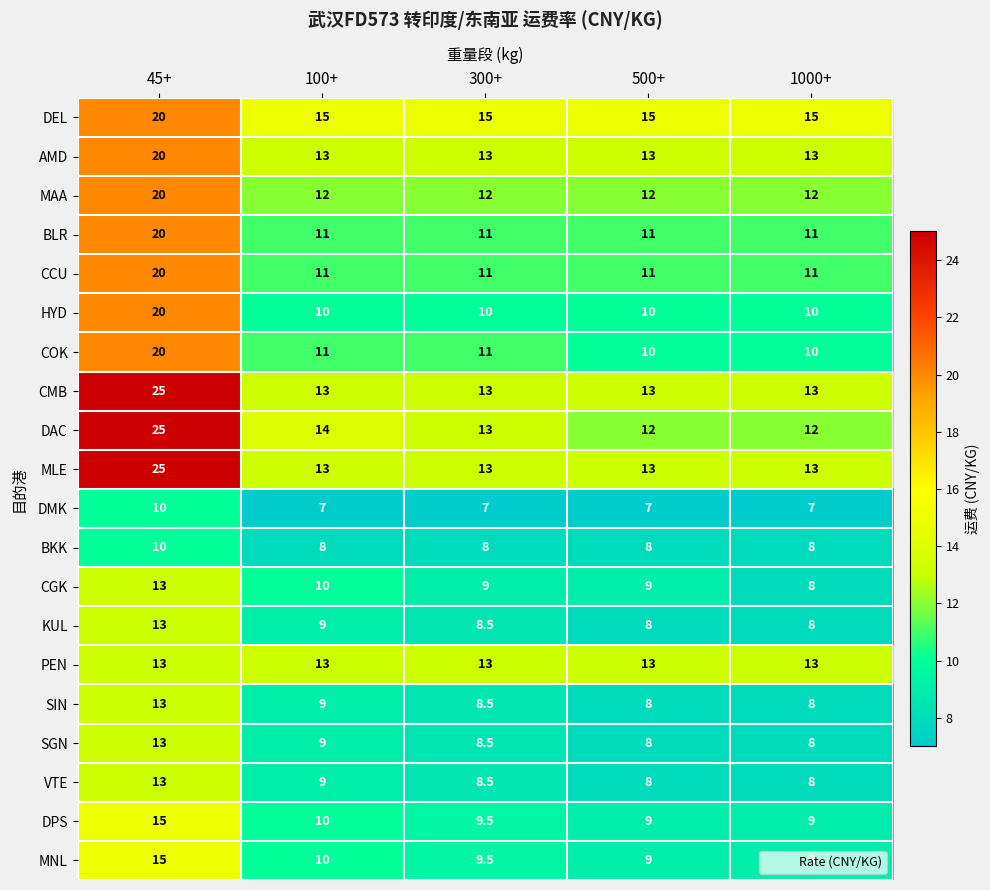

Which series has the largest range (max minus min)?

DAC